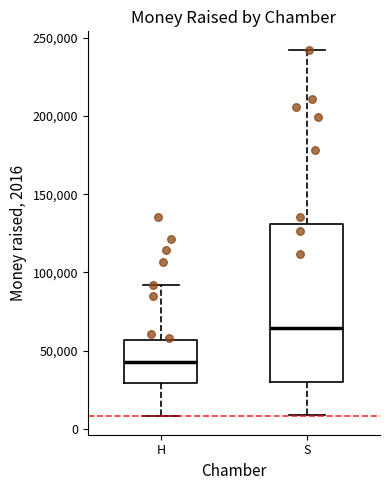

Where does the upper whisker of the box for H end on the y-axis? The values are not printed on the chart, so give them approximately, as read against the axis.

90000